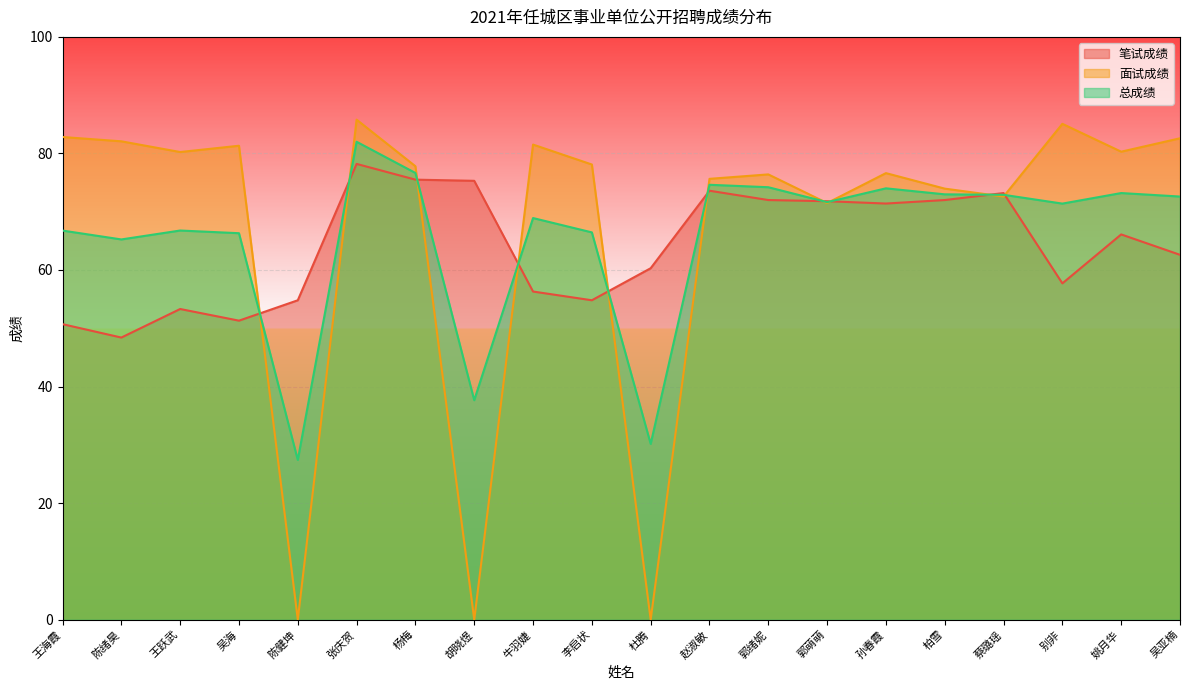

Where is 面试成绩 nearest to the value 42?

郭萌萌